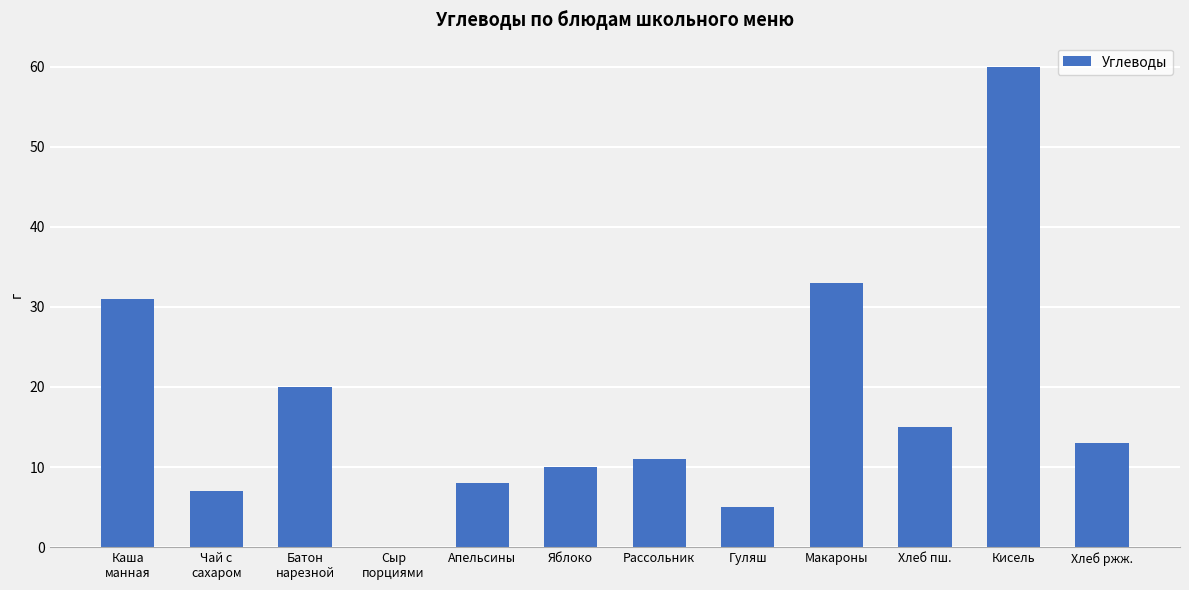

Count the number of data series in this chart.

1